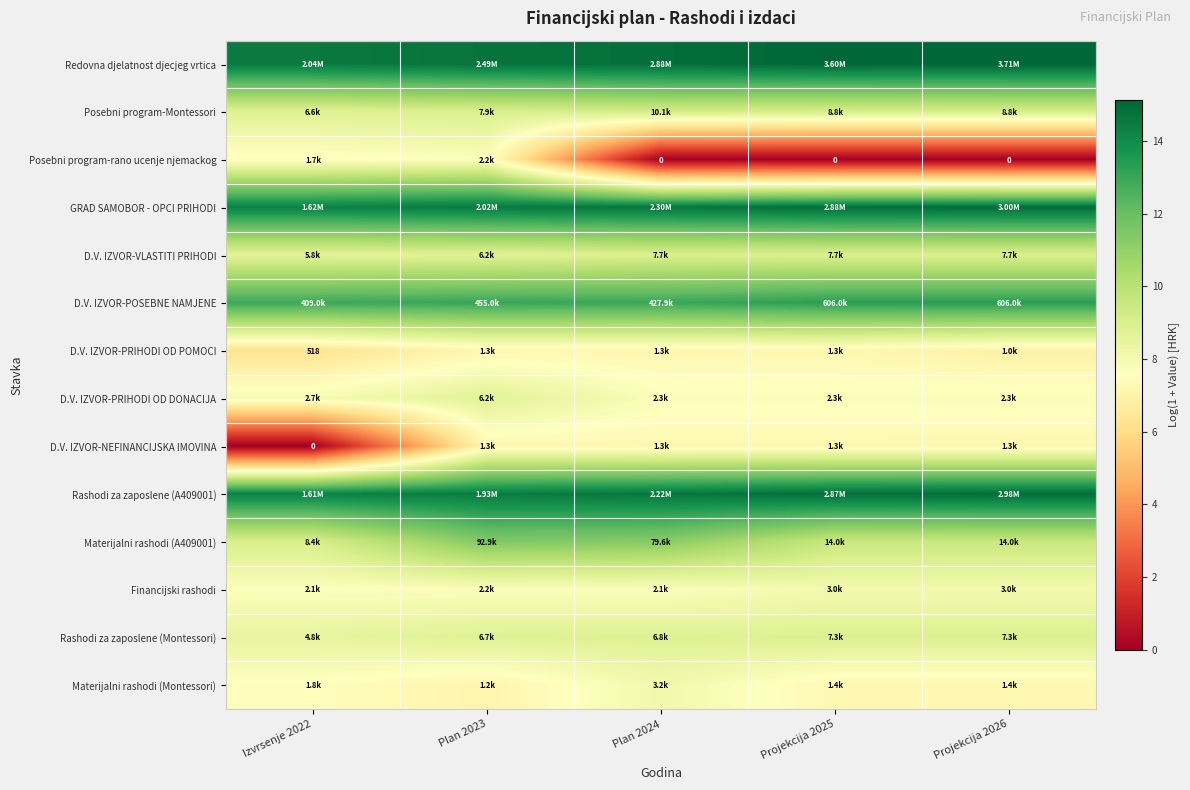

What is the difference between the highest and lowest values at Plan 2023?

7.6